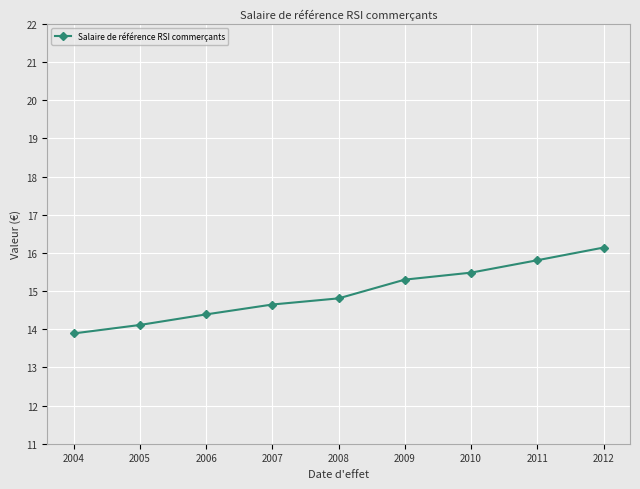

How many series are shown in this chart?

1